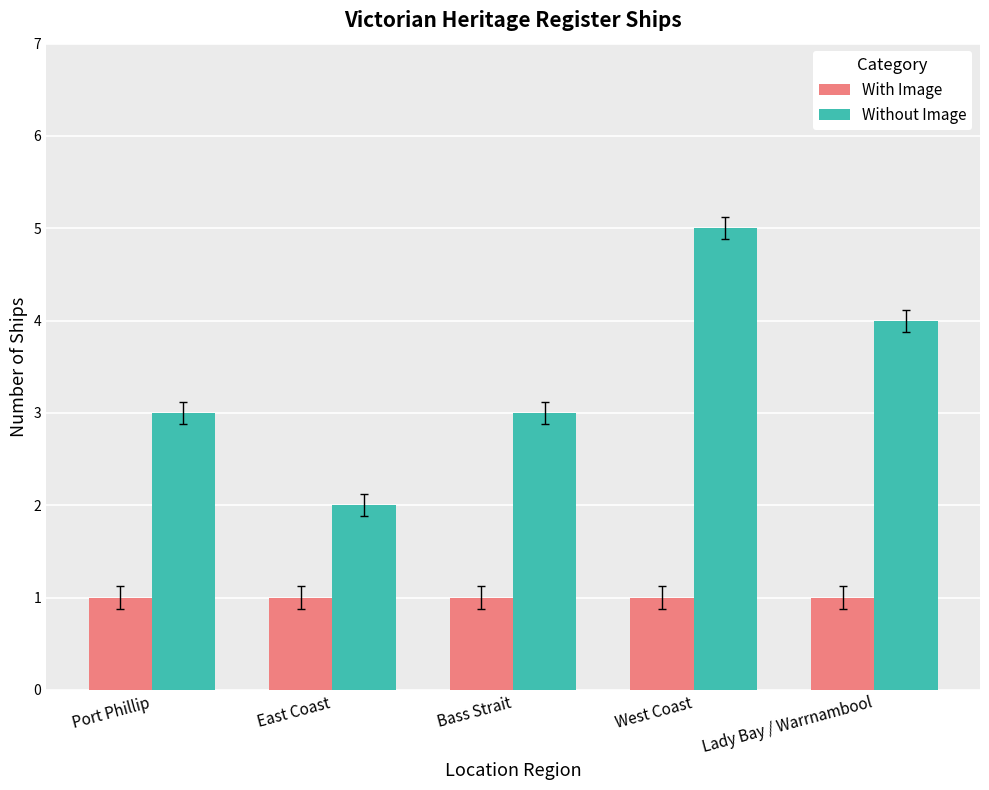

Which series changed the most between Port Phillip and Lady Bay / Warrnambool?

Without Image